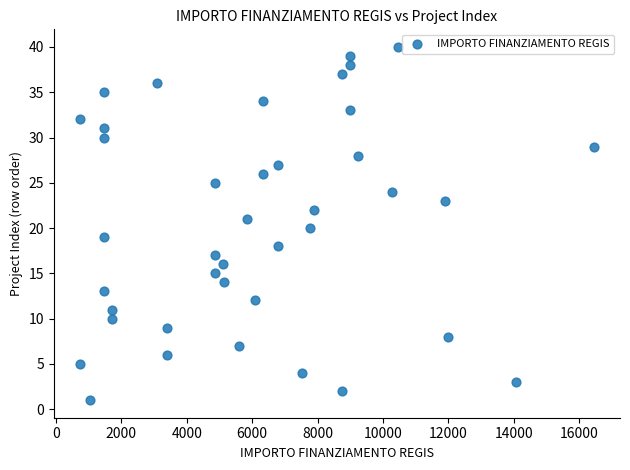

What is the range of Y values (max minus min)?

39